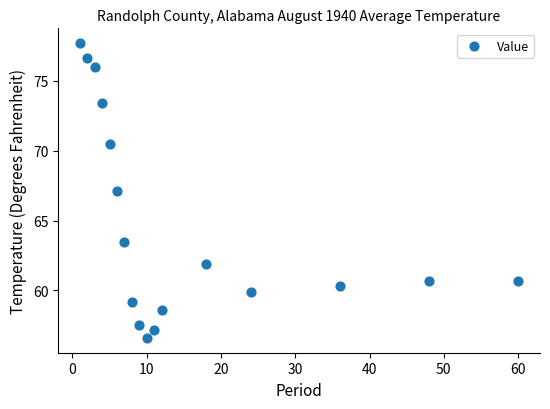

What is the range of Y values (max minus min)?

21.1